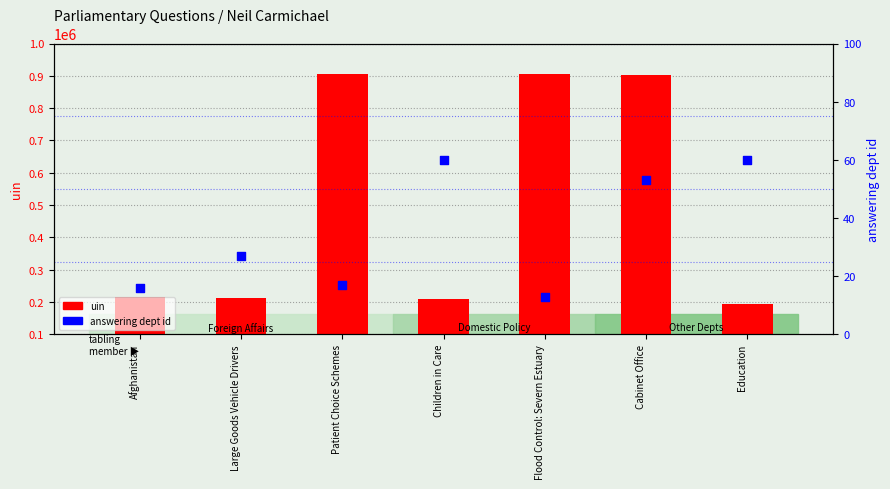

Which series has the largest total across all categories?

uin